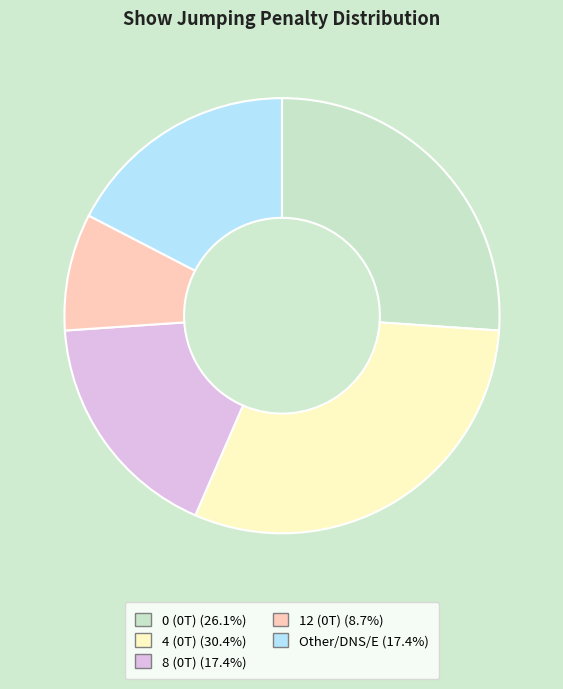

Between 8 (0T) and 4 (0T), which is larger?

4 (0T)